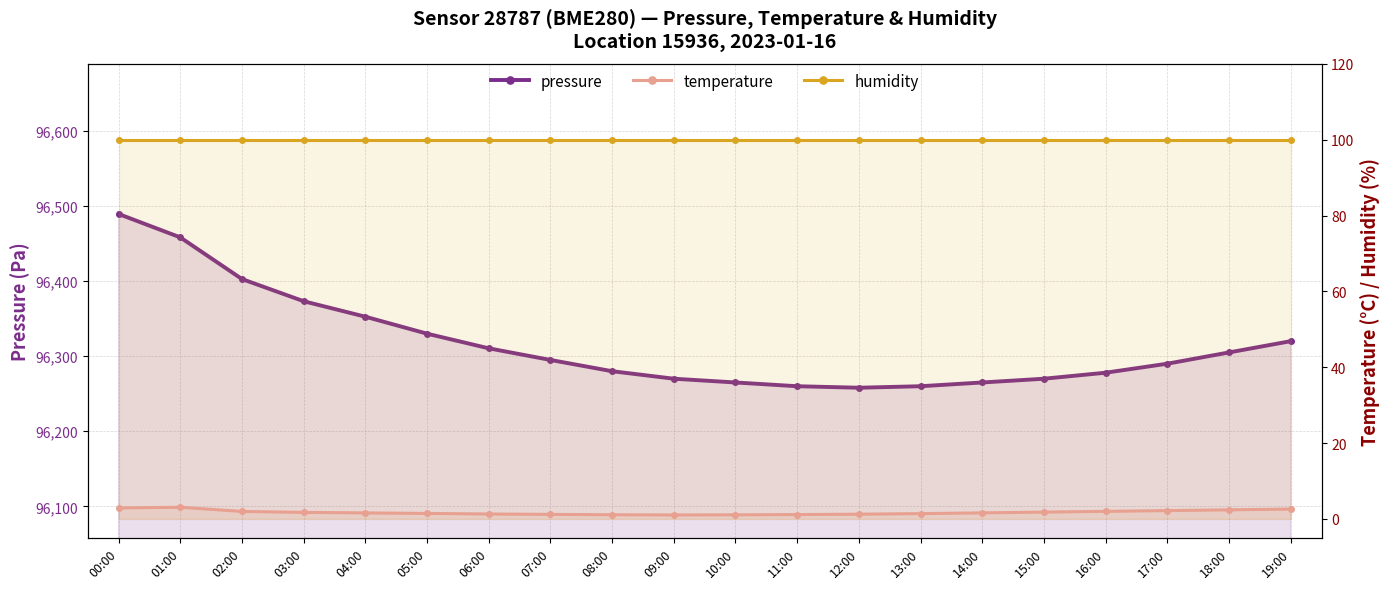

True or false: temperature and pressure intersect in this chart.

False